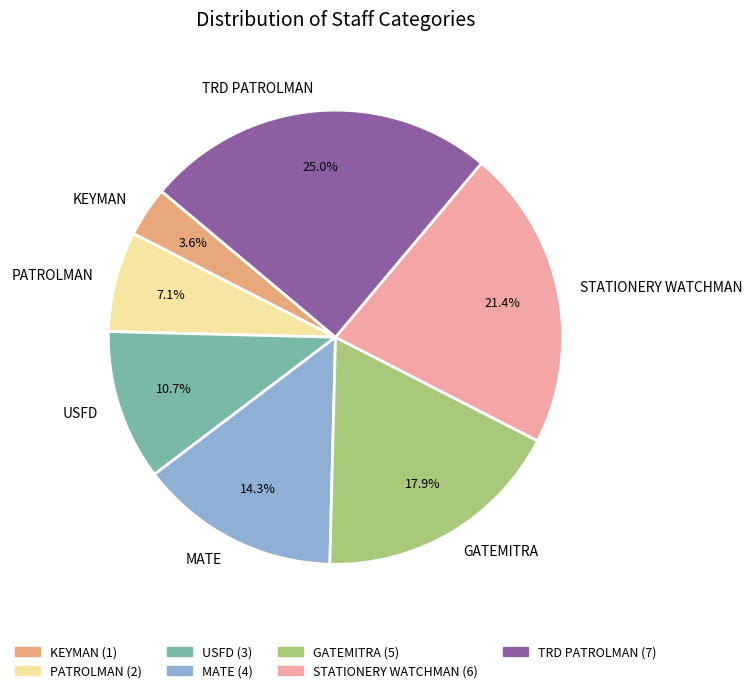

To the nearest percent, what portion does TRD PATROLMAN represent?

25%